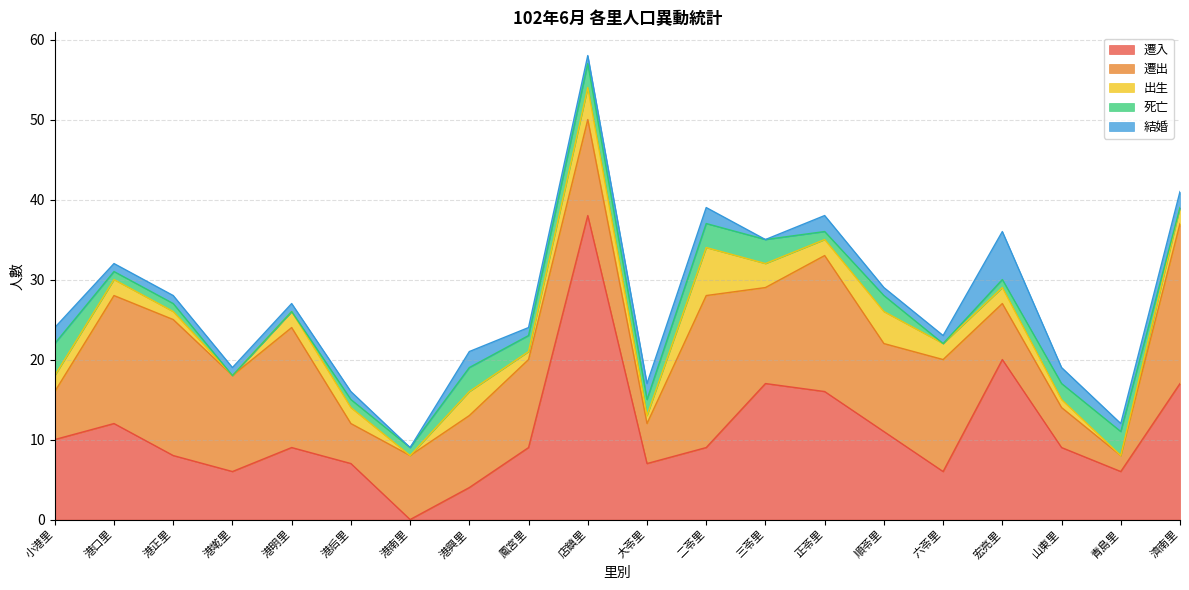

The 死亡 series shows 1 at 大苓里. True or false?

False